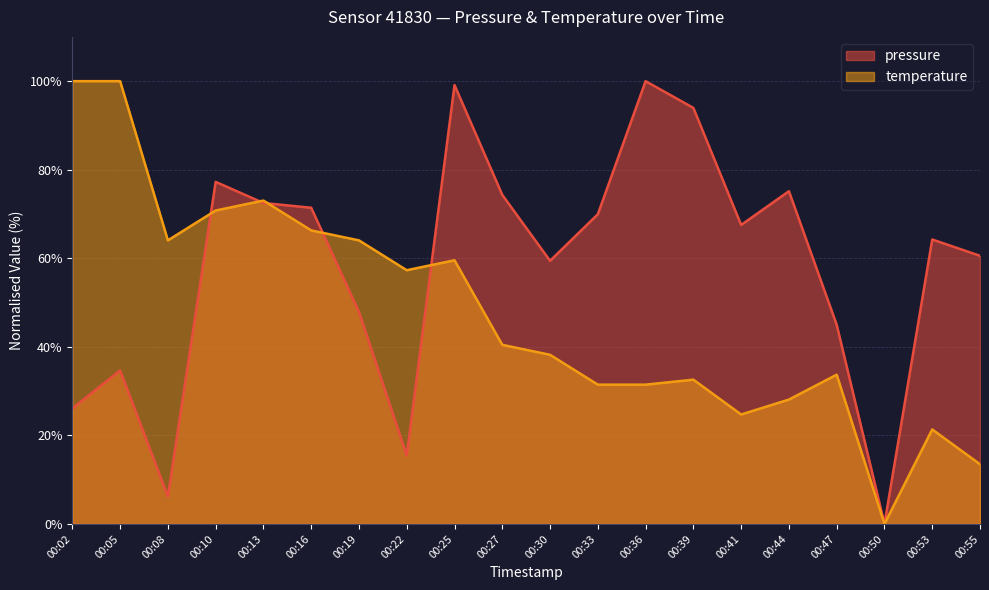

Rank the series at 00:39 from highest to lowest value.

pressure, temperature